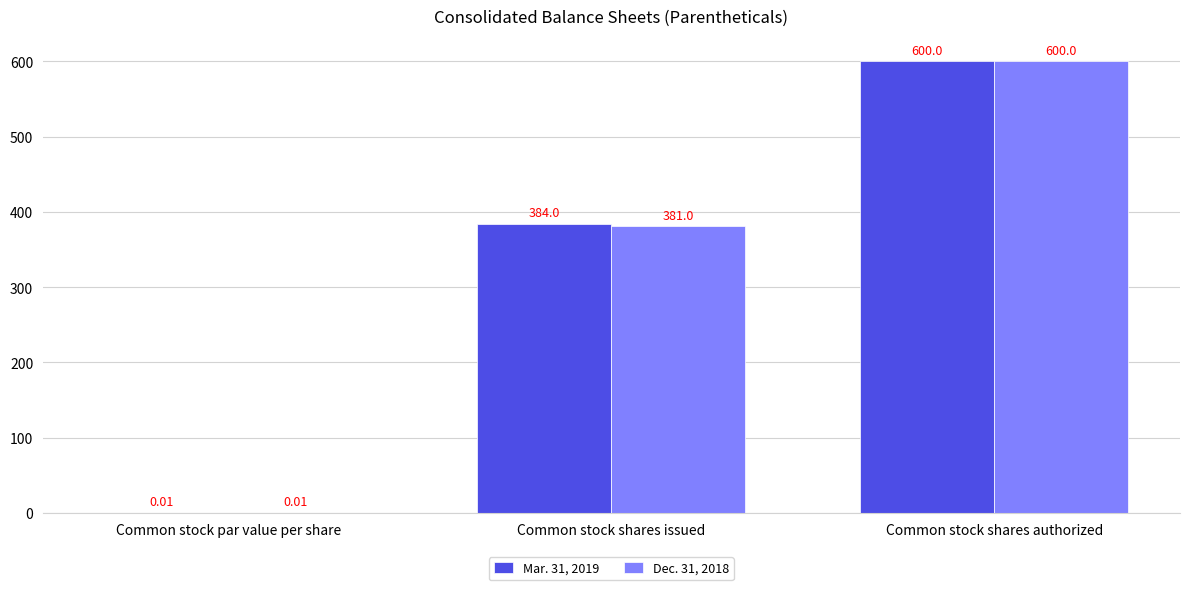

At which label is Dec. 31, 2018 closest to 300?

Common stock shares issued